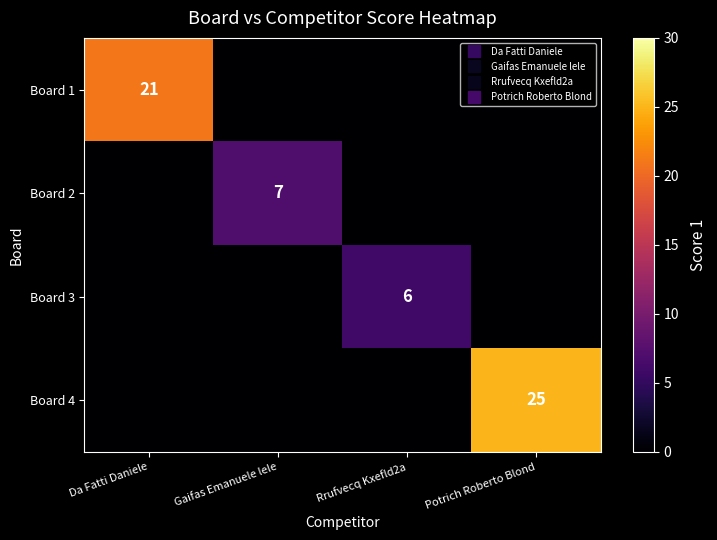

How many series are shown in this chart?

4